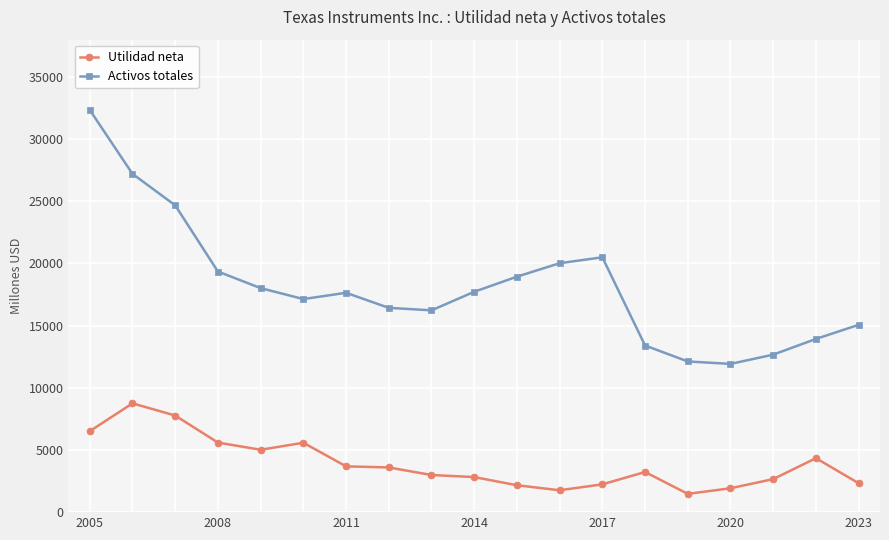

True or false: Utilidad neta has more than 1 points higher than both neighbors.

True